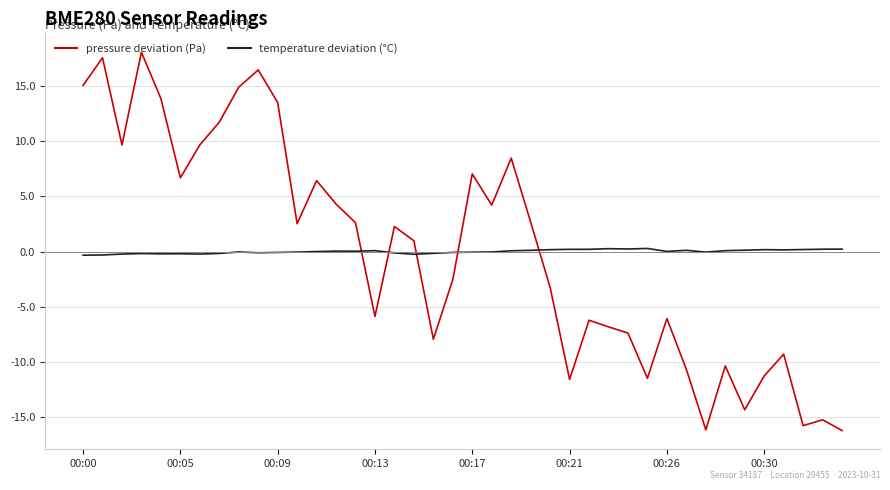

List the series in order of their peak value, lowest first.

temperature deviation (°C), pressure deviation (Pa)